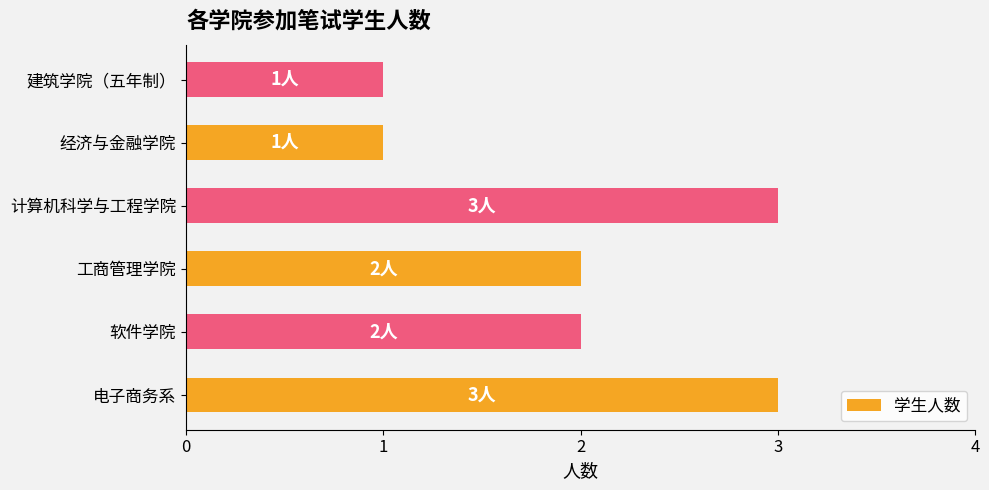

True or false: the data shows 0 at 经济与金融学院.

False